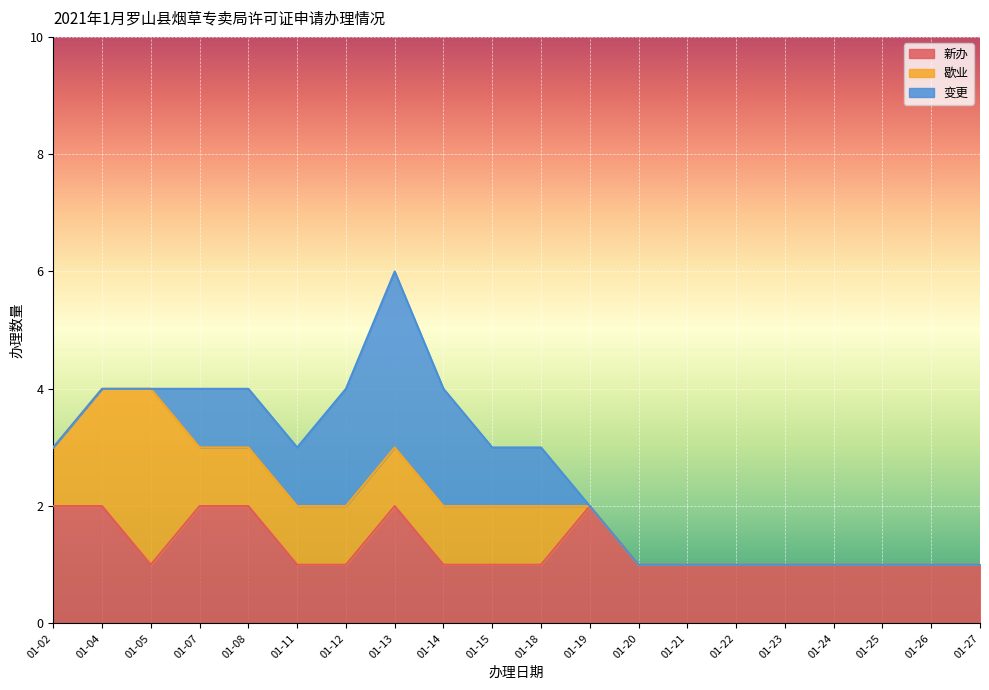

Reading right to left, extract all data points from this chart.

新办: 1	1	1	1	1	1	1	1	2	1	1	1	2	1	1	2	2	1	2	2
歇业: 0	0	0	0	0	0	0	0	0	1	1	1	1	1	1	1	1	3	2	1
变更: 0	0	0	0	0	0	0	0	0	1	1	2	3	2	1	1	1	0	0	0